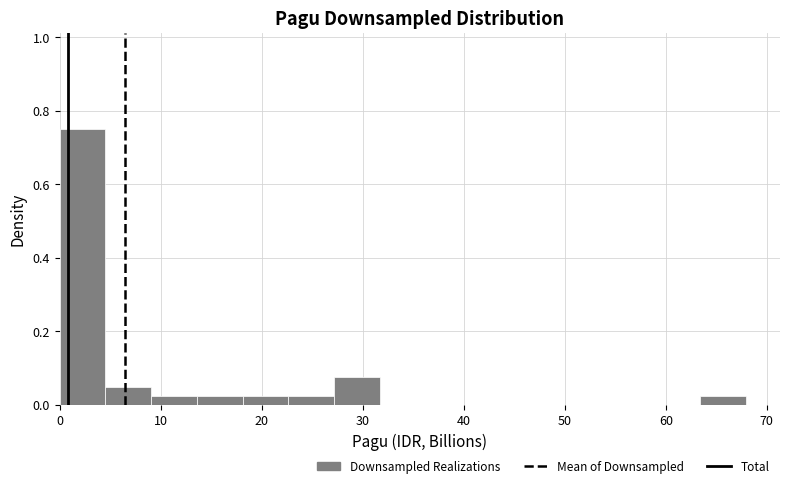

Reading left to right, list every bar in this chart as the range it spans on the x-axis followed by its height. Neither the bar edges nor the heights are printed on the chart, so give them approximately, as read against the axes.

0 to 5: 0.76
5 to 9: 0.06
9 to 14: 0.02
14 to 18: 0.02
18 to 23: 0.02
23 to 27: 0.02
27 to 32: 0.08
32 to 36: 0
36 to 41: 0
41 to 45: 0
45 to 50: 0
50 to 54: 0
54 to 59: 0
59 to 63: 0
63 to 68: 0.02